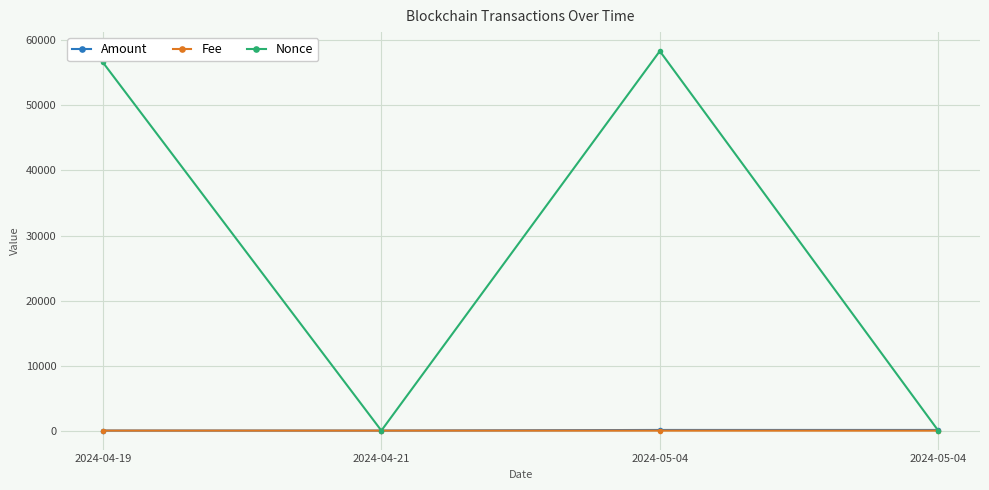

Which series has the widest spread of values?

Nonce